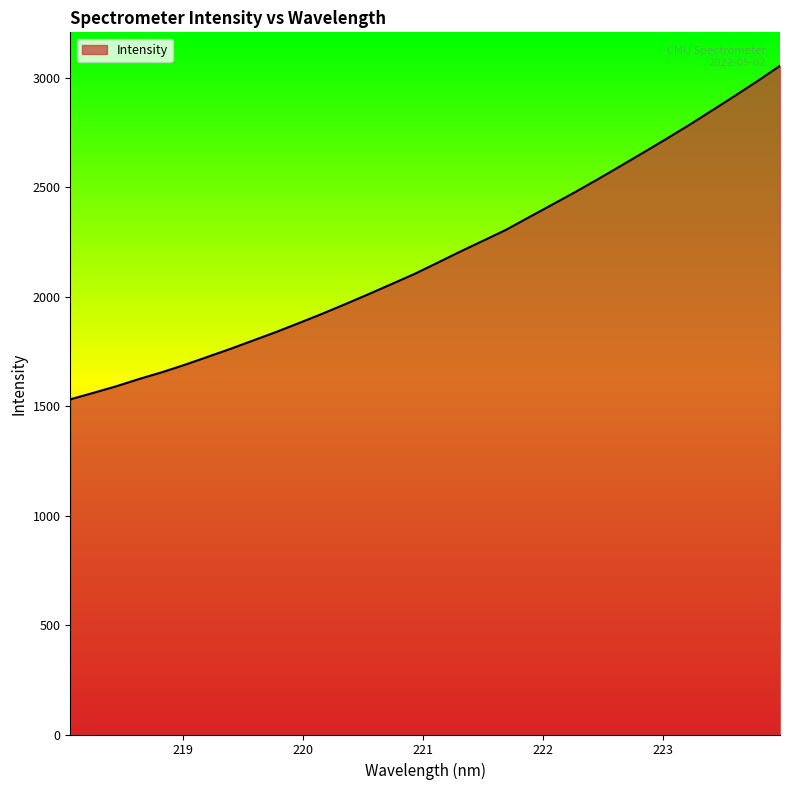

What is the difference between the maximum and minimum values?

1523.3